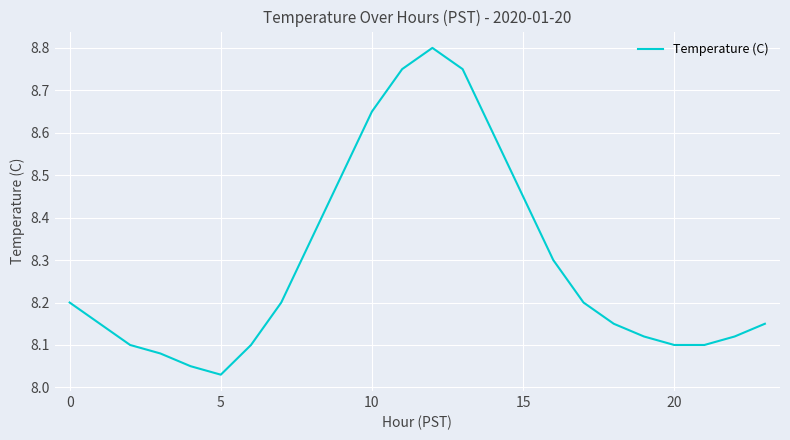

What is the difference between the maximum and minimum values?

0.8